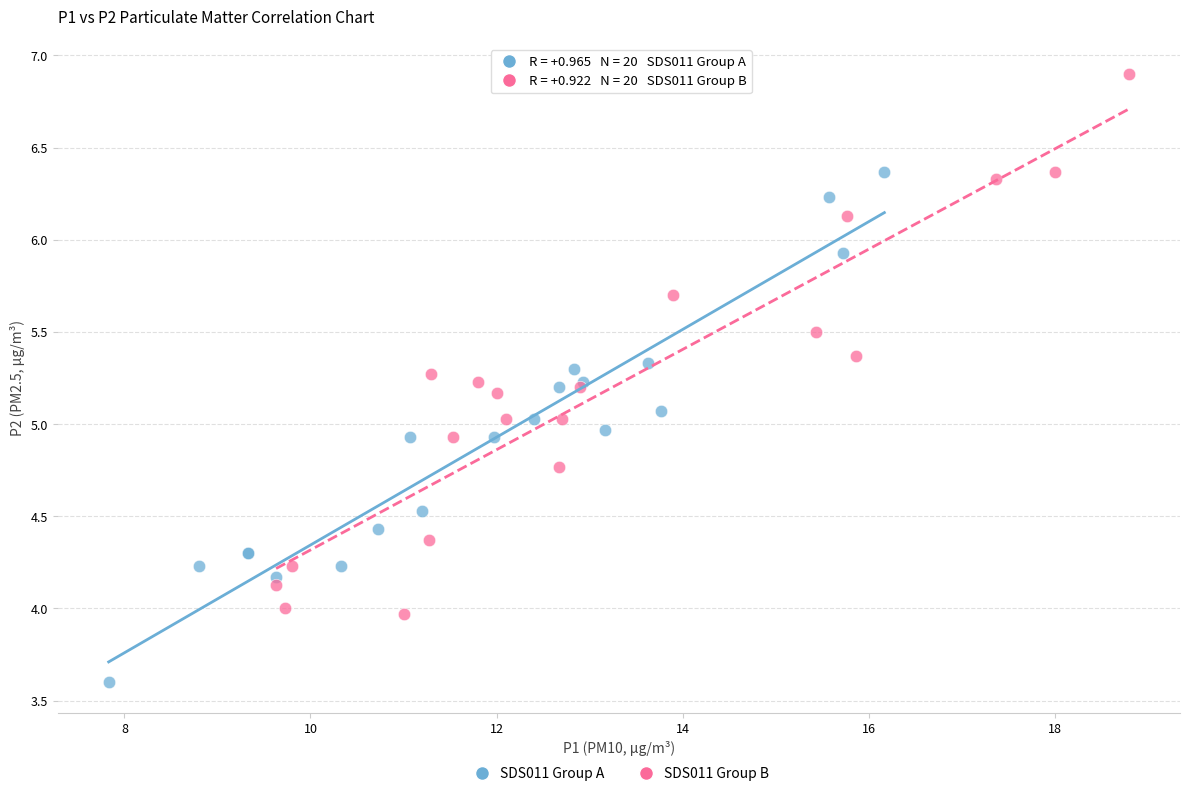

Which series reaches the minimum Y coordinate?

SDS011 Group A